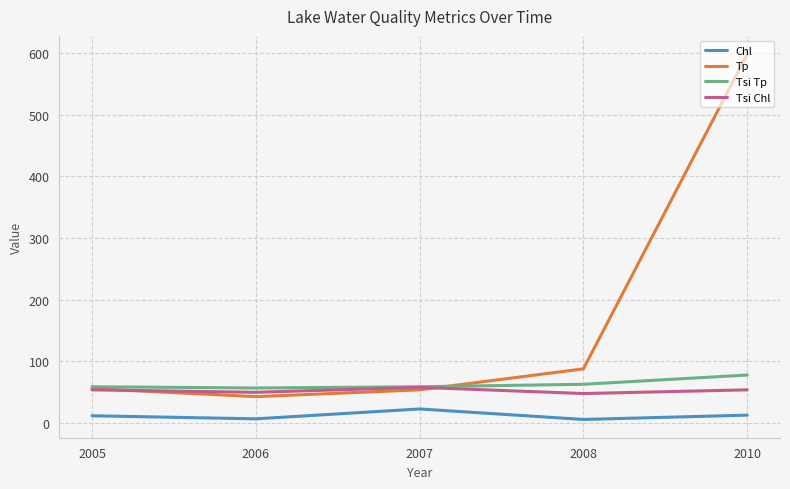

True or false: Chl has a value of 6 at 2008.

True